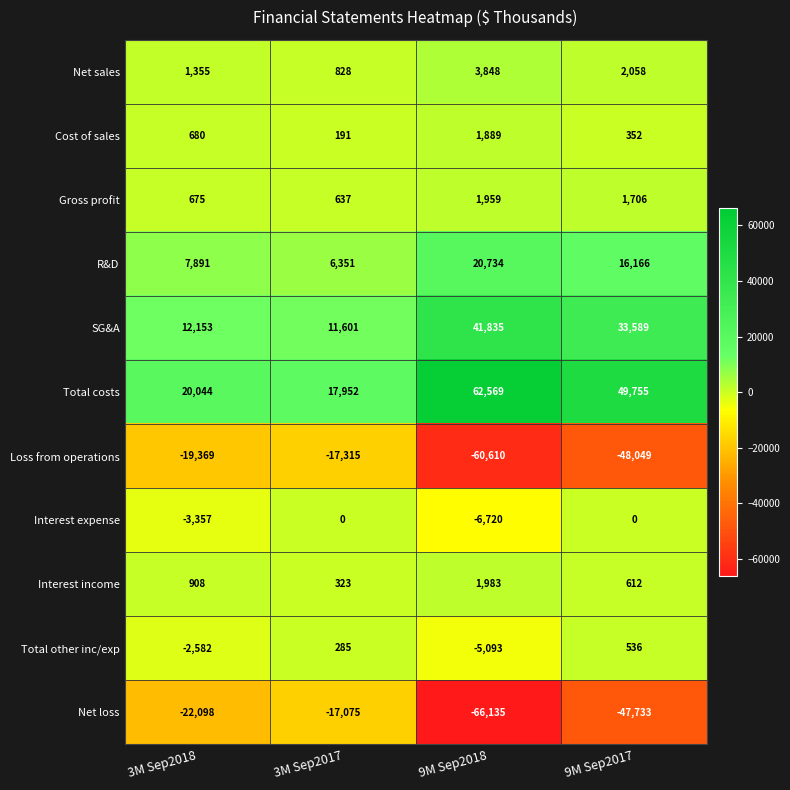

Rank the categories by SG&A value from highest to lowest.

9M Sep2018, 9M Sep2017, 3M Sep2018, 3M Sep2017